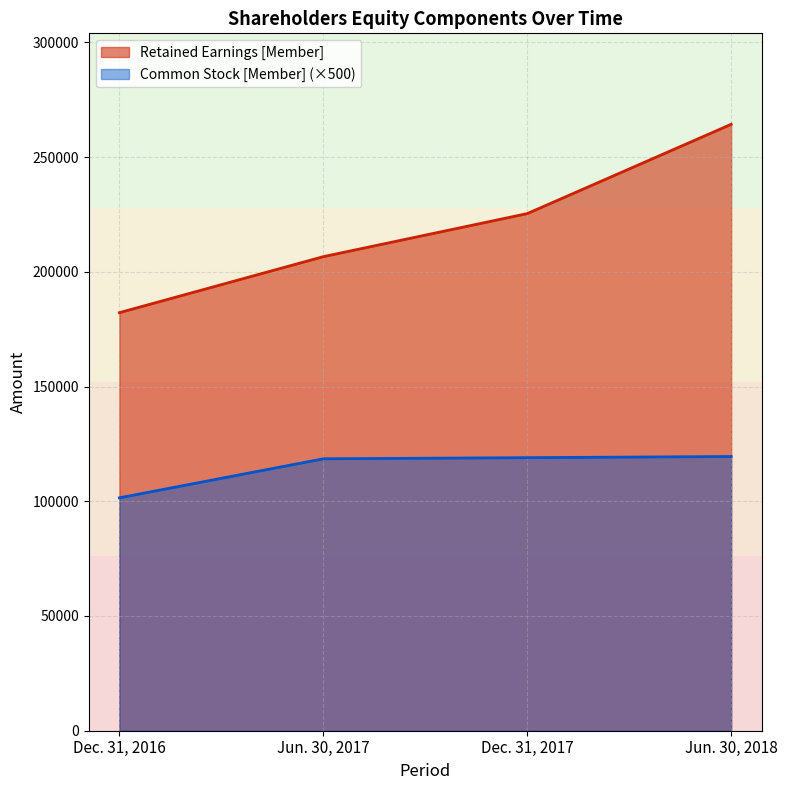

List the labels in order of Retained Earnings [Member] value, smallest first.

Dec. 31, 2016, Jun. 30, 2017, Dec. 31, 2017, Jun. 30, 2018